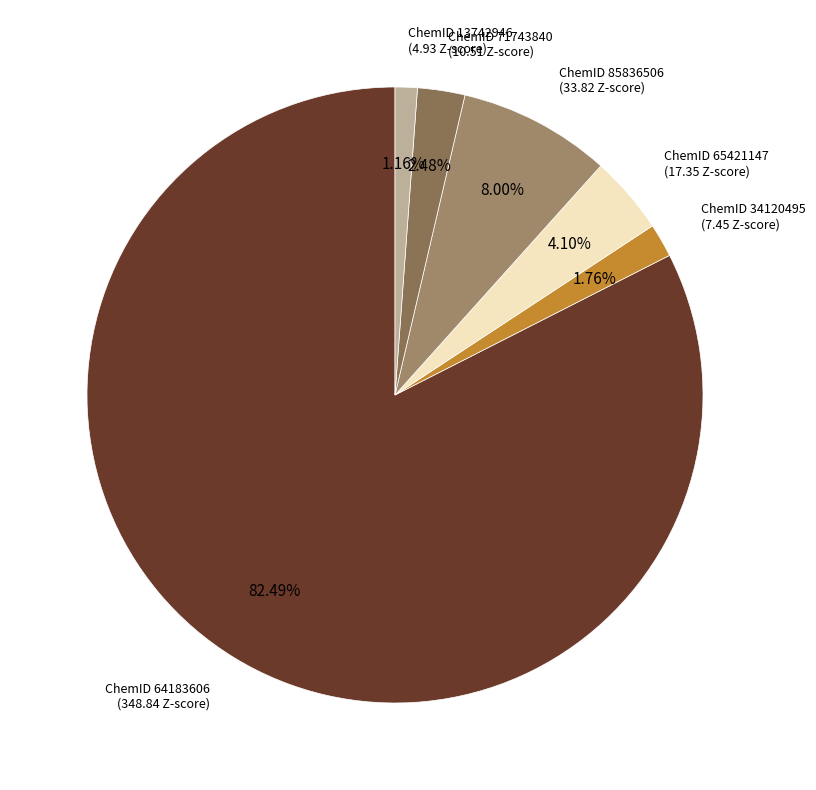

How many slices are in this pie chart?

6